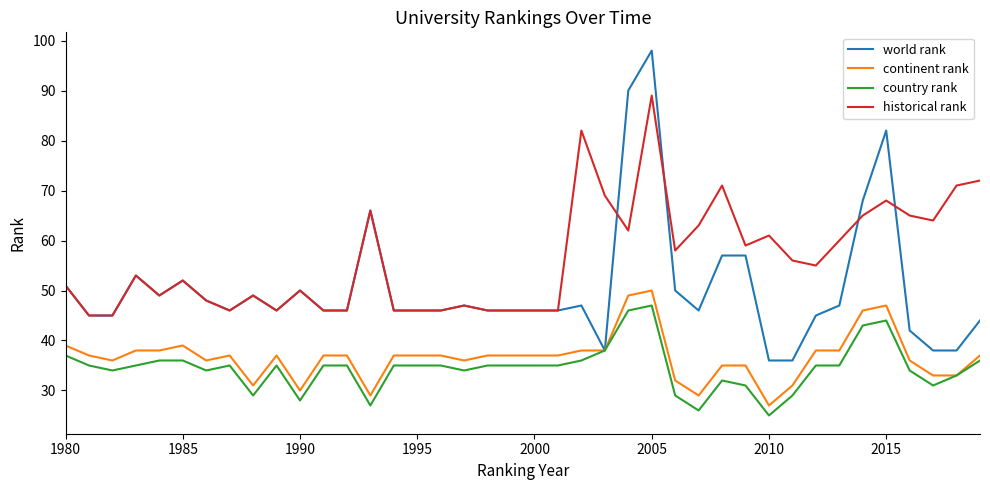

What is the highest value of the world rank series?

98